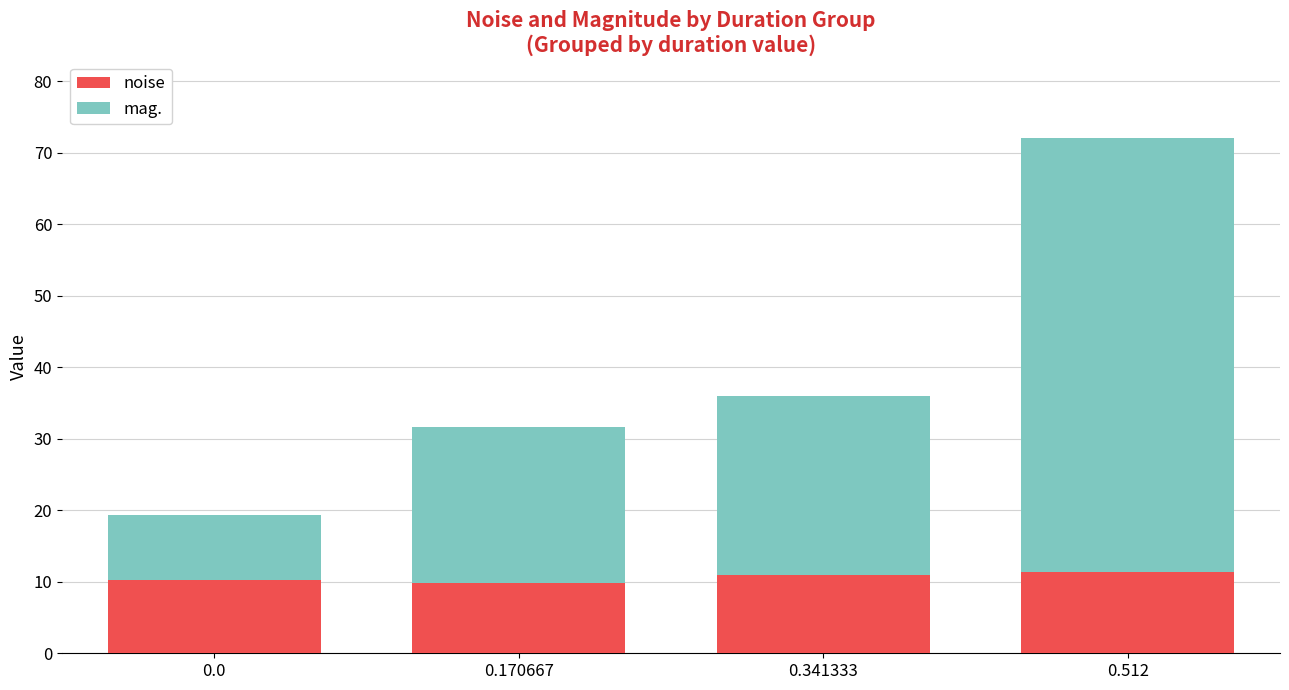

The value of noise at 0.341333 is 10.9. True or false?

True